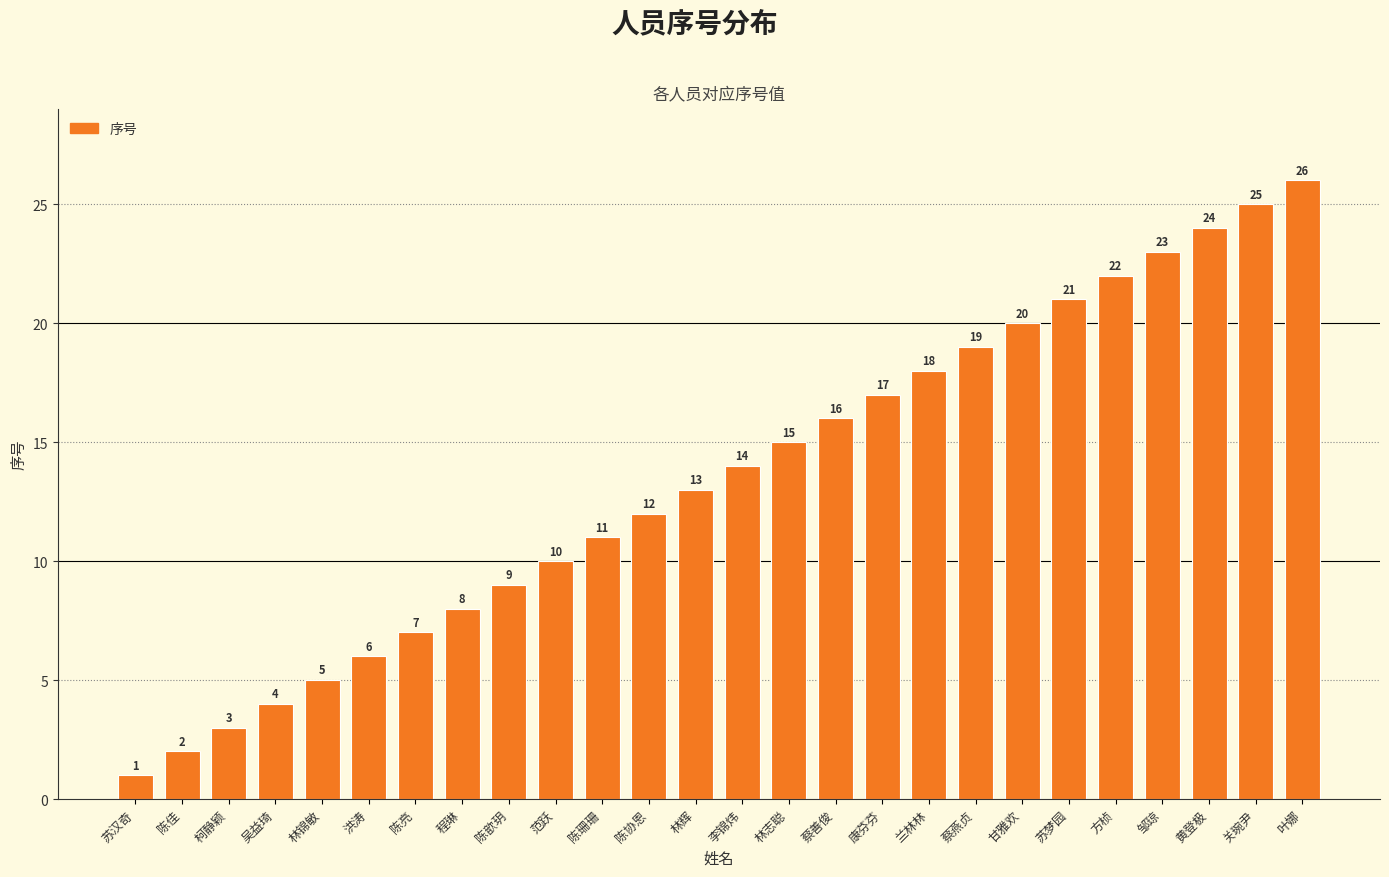

What is the sum of all values?

351